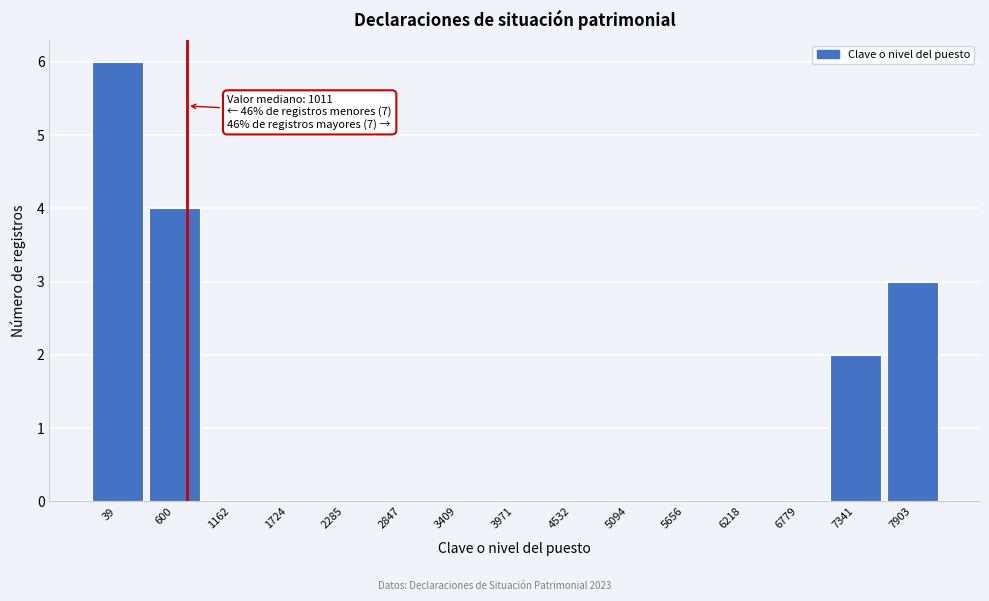

Reading left to right, extract all data points from this chart.

39=6	600=4	1162=0	1724=0	2285=0	2847=0	3409=0	3971=0	4532=0	5094=0	5656=0	6218=0	6779=0	7341=2	7903=3